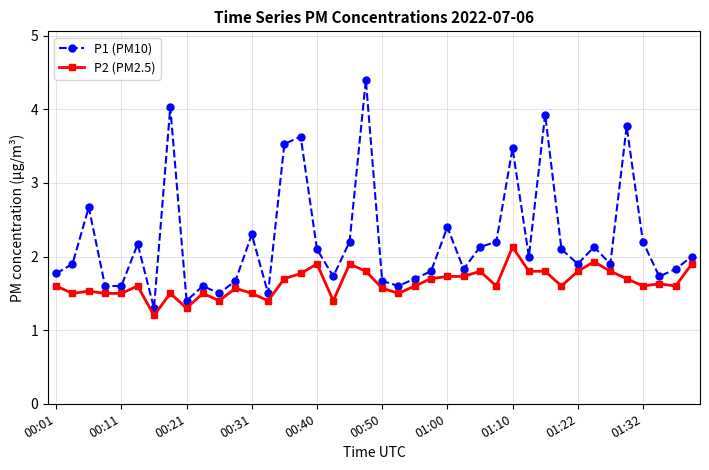

What is the difference between the second highest and second lowest values in the P2 (PM2.5) series?

0.6